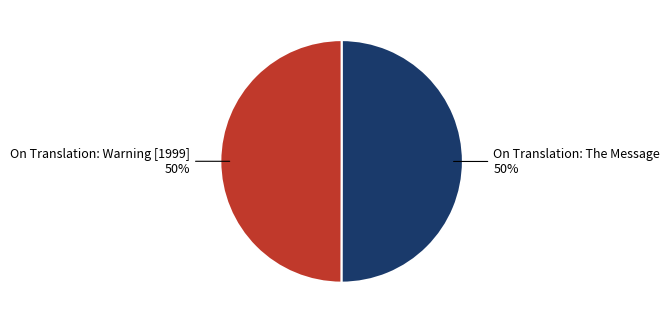

True or false: On Translation: Warning [1999] accounts for 41% of the total.

False